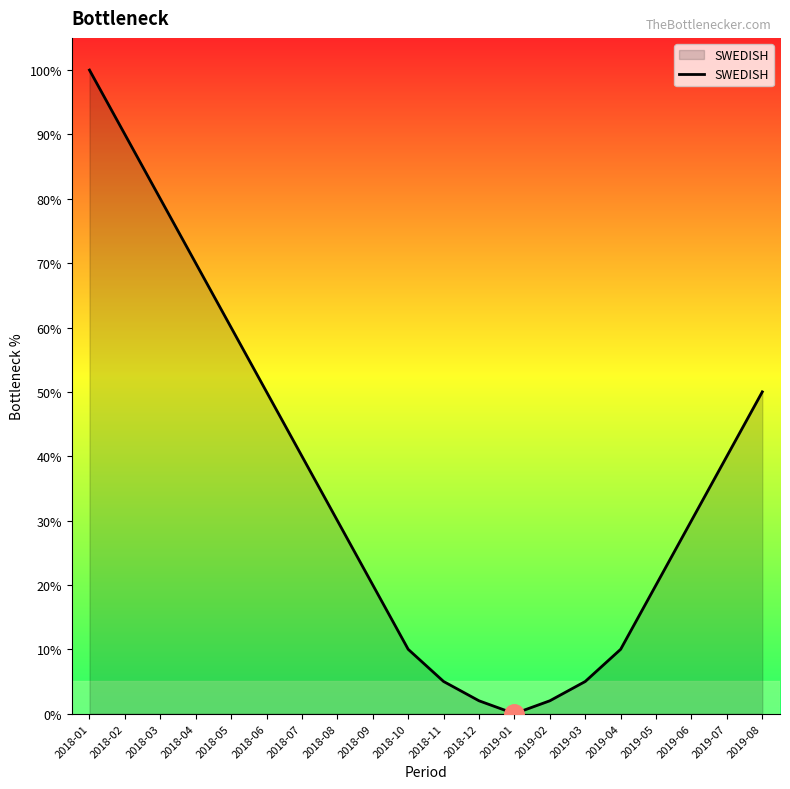

Reading left to right, transcribe all the data shown in this chart.

100	90	80	70	60	50	40	30	20	10	5	2	0	2	5	10	20	30	40	50